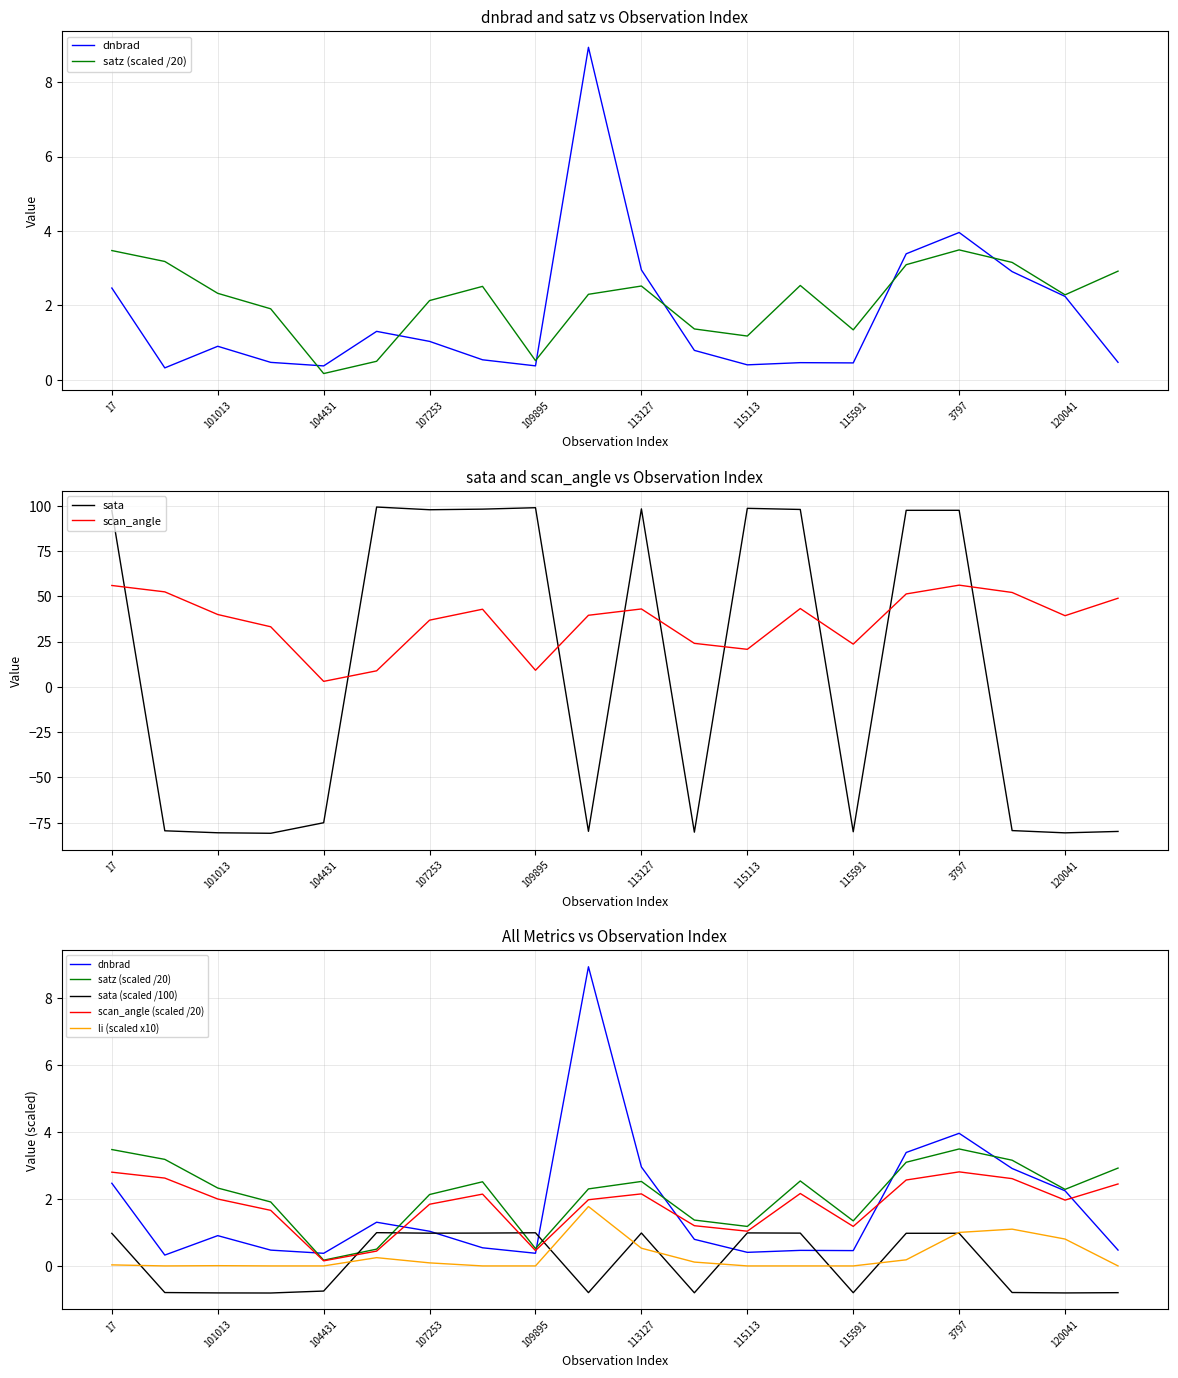

What is the value of the satz point at the 8th from the left?

2.5